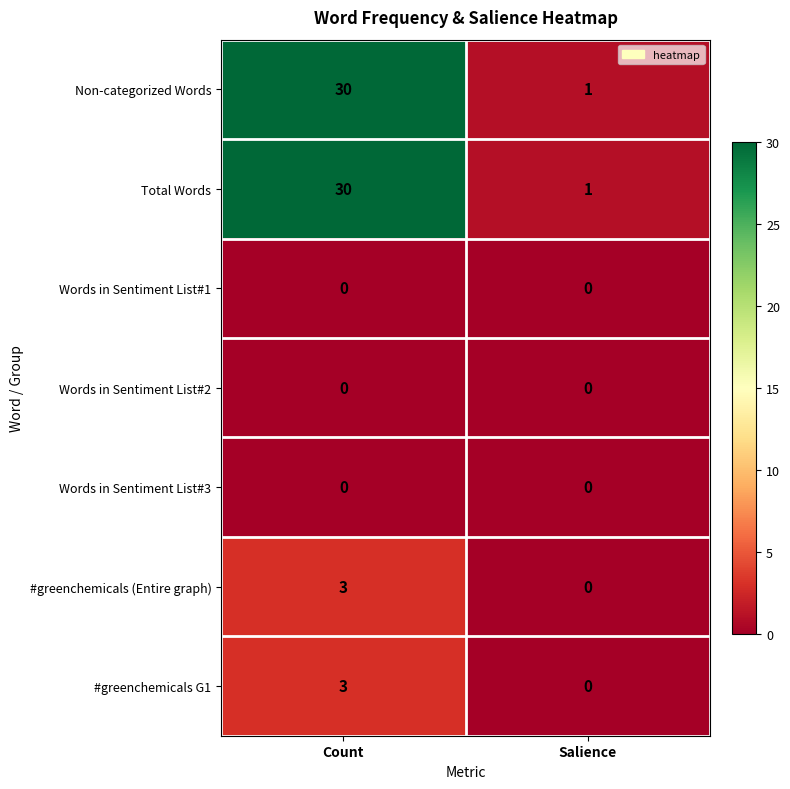

Count the number of data series in this chart.

7